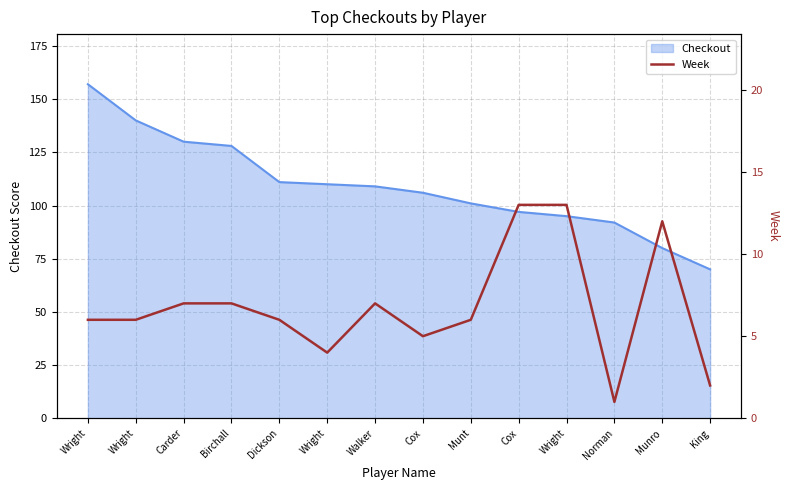

Which label corresponds to the smallest value in the chart?

Norman